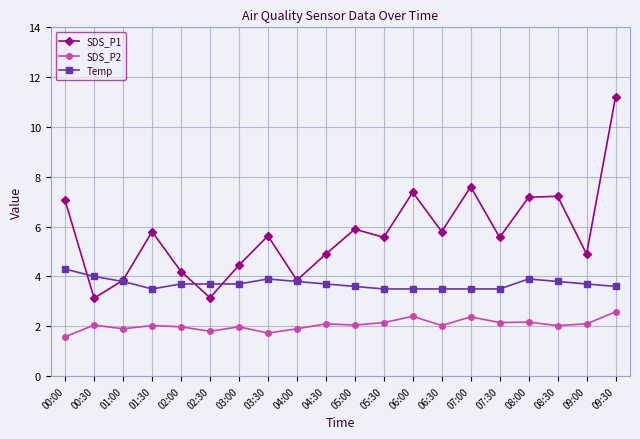

Rank the series by their average value, from lowest to highest.

SDS_P2, Temp, SDS_P1